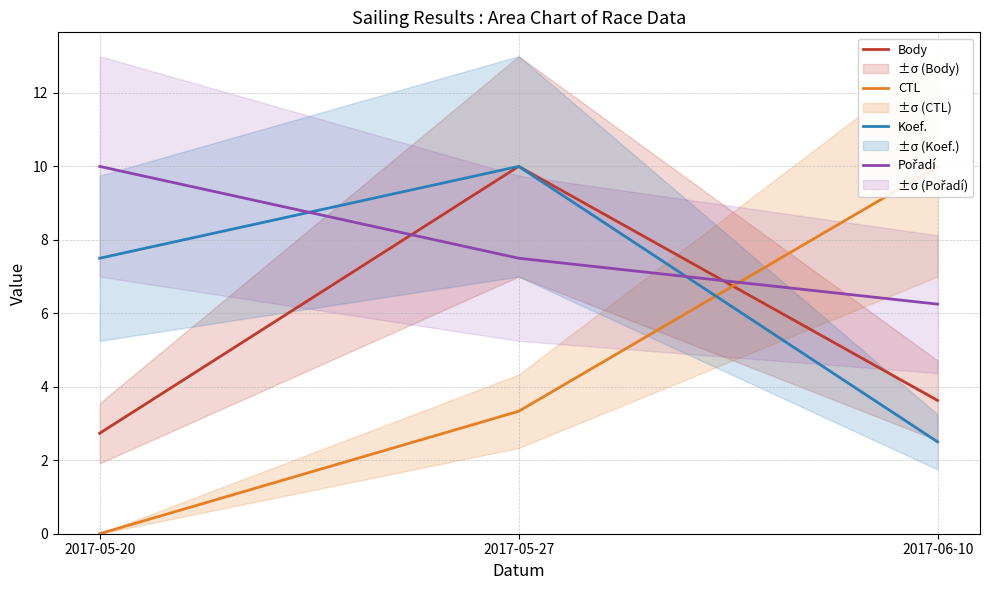

True or false: Body has a value of 3.6 at 2017-06-10.

True